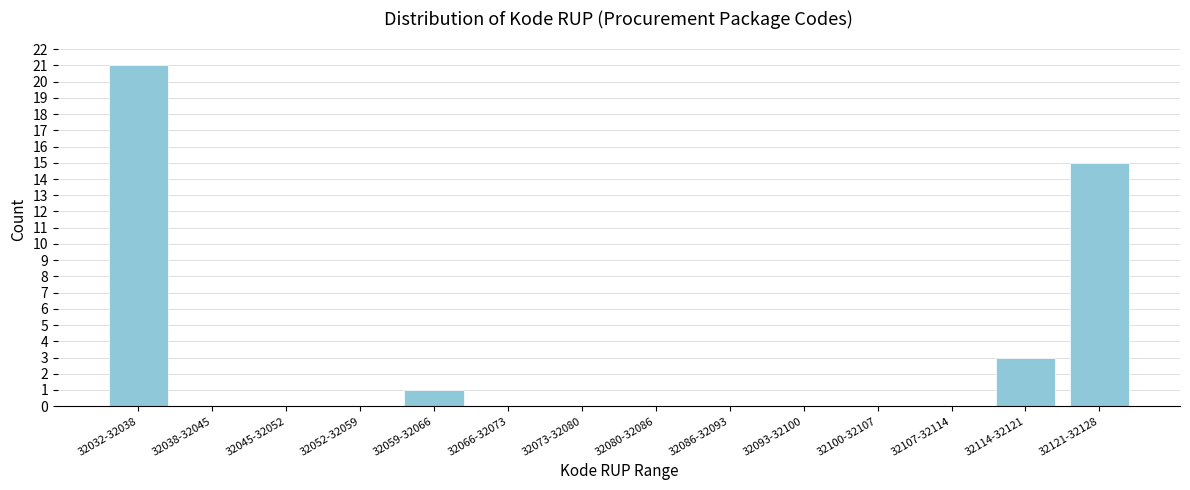

Reading left to right, list all the values displayed in this chart.

32032-32038=21	32038-32045=0	32045-32052=0	32052-32059=0	32059-32066=1	32066-32073=0	32073-32080=0	32080-32086=0	32086-32093=0	32093-32100=0	32100-32107=0	32107-32114=0	32114-32121=3	32121-32128=15